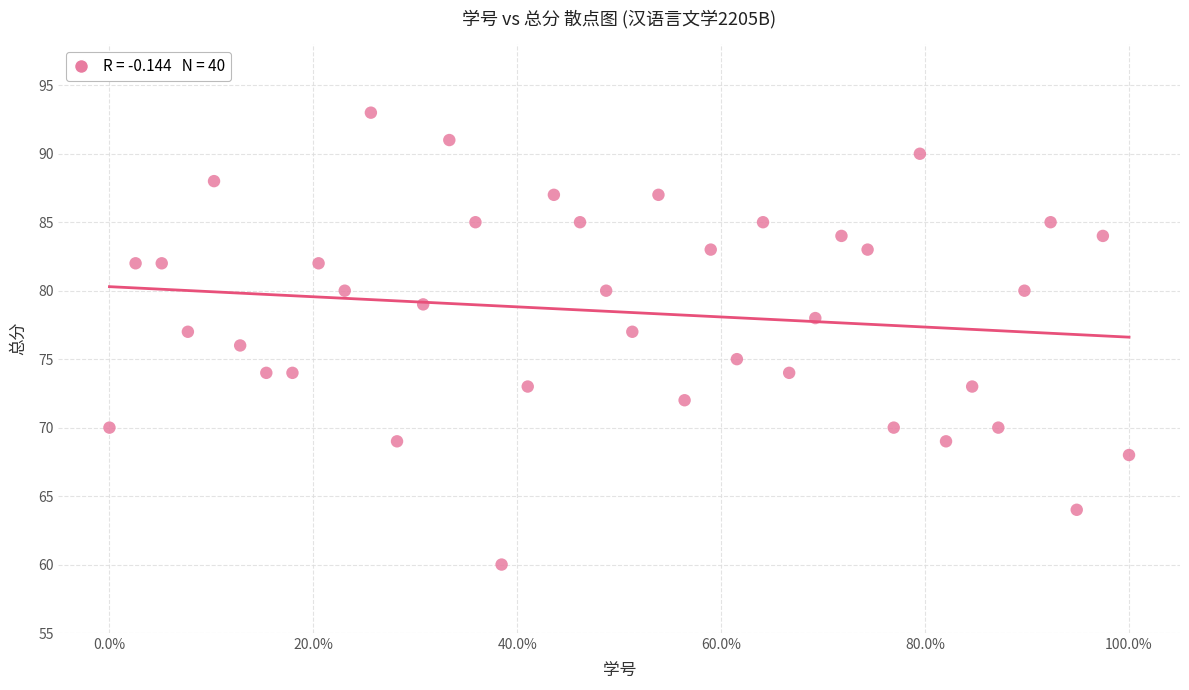

What is the range of Y values (max minus min)?

33